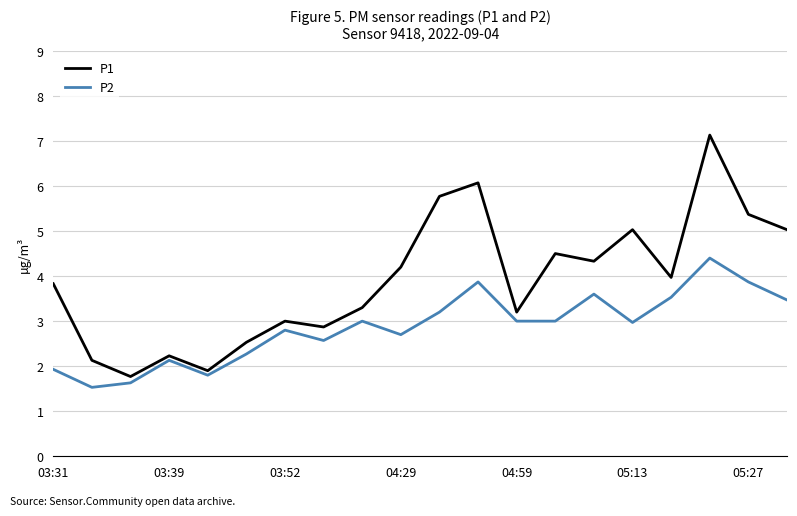

Which series has the largest total across all categories?

P1